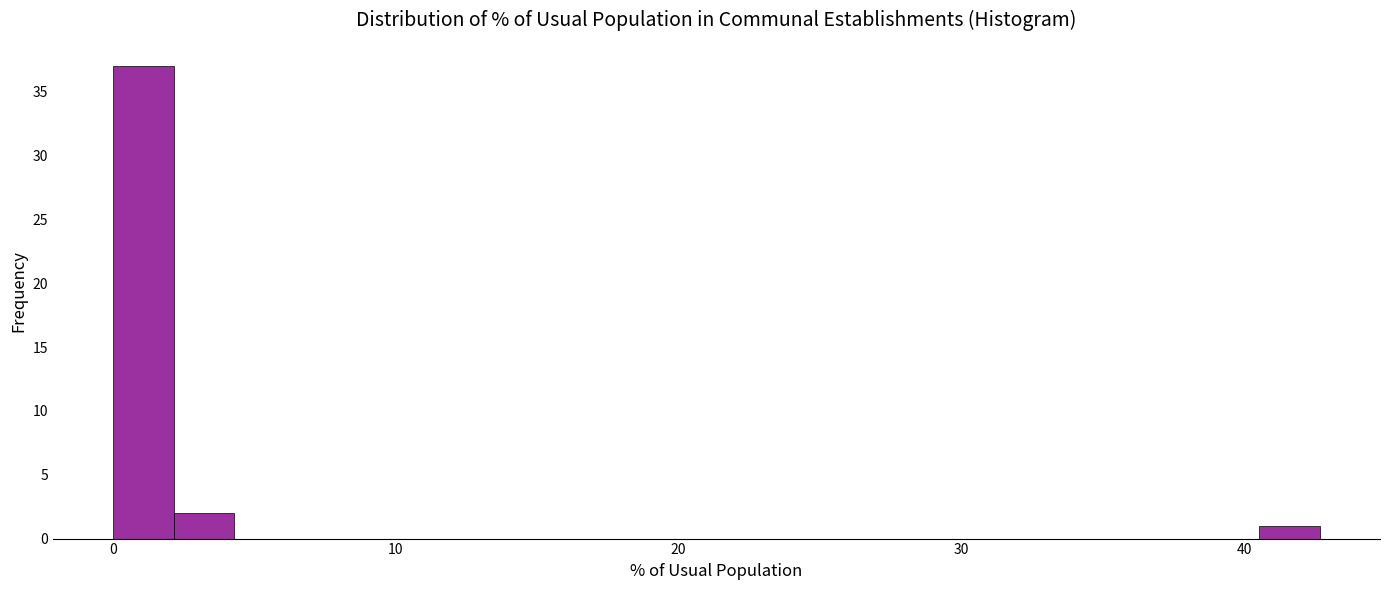

Around what value on the x-axis is the tallest bar? Give the approximate position of its centre, as read against the axis.

1